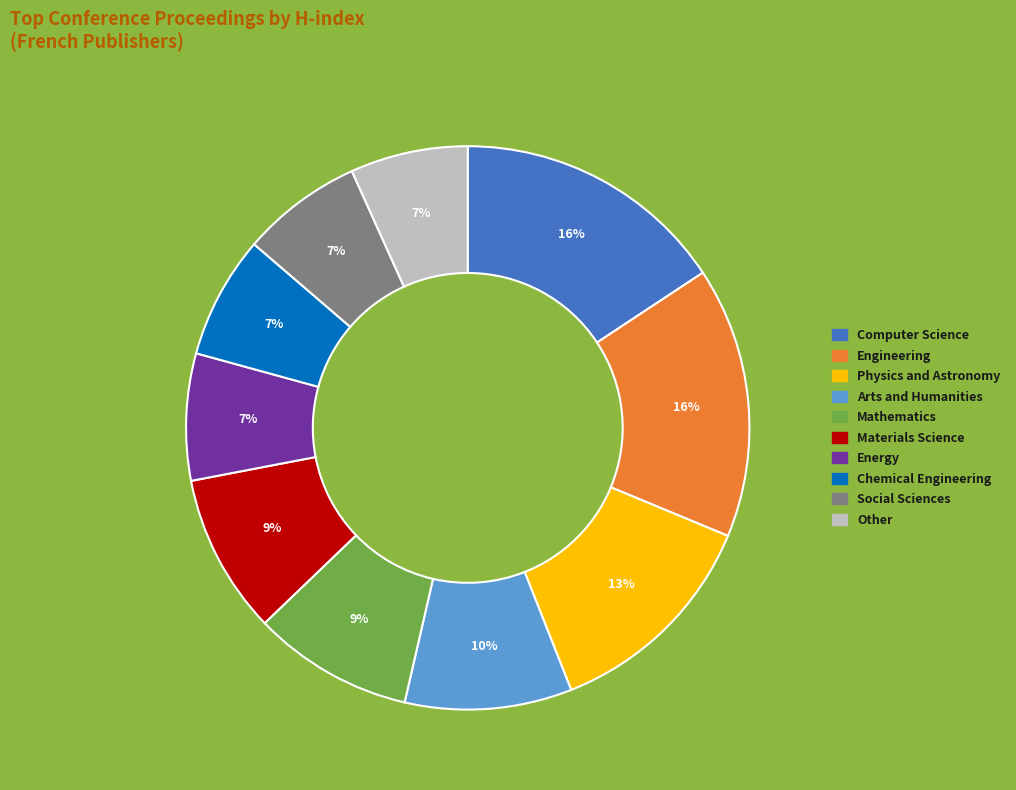

How many slices are in this pie chart?

10